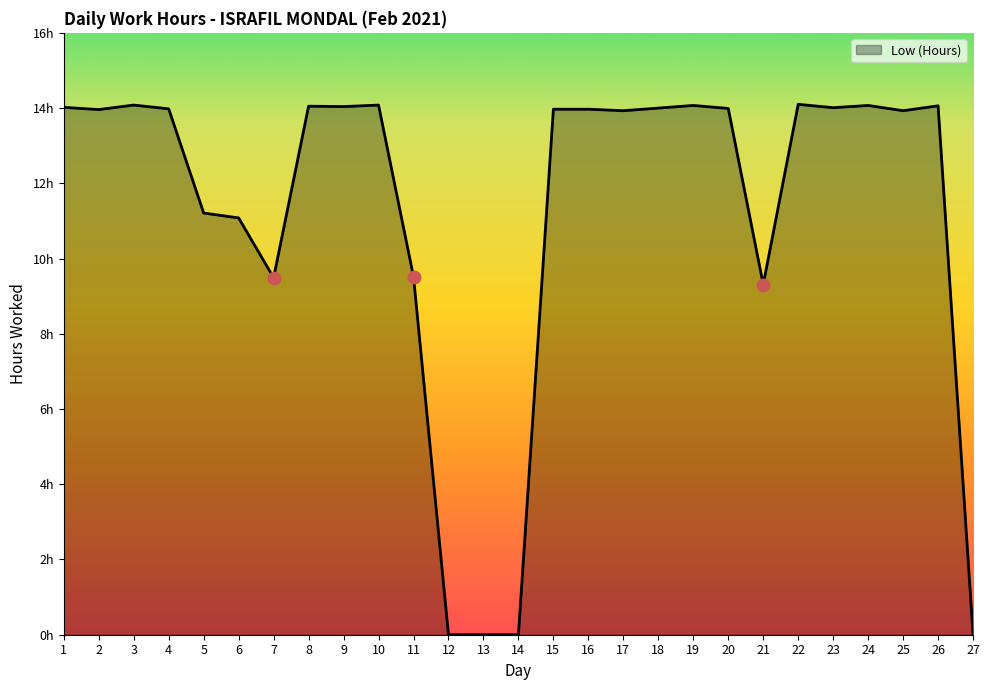

Does the chart display data point markers on the line(s)?

No